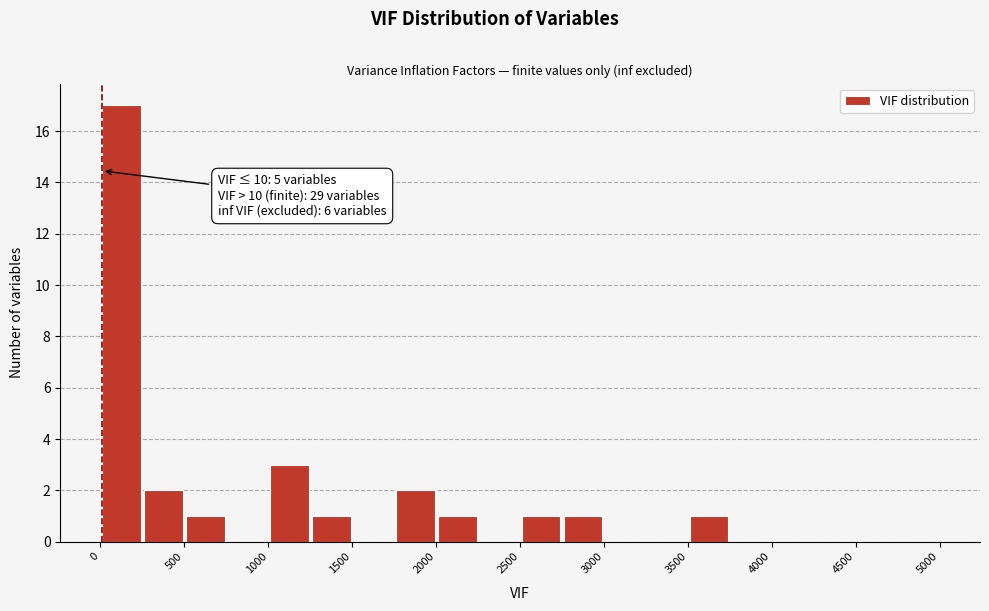

Over which range of the x-axis is the bar tallest?

0 to 250